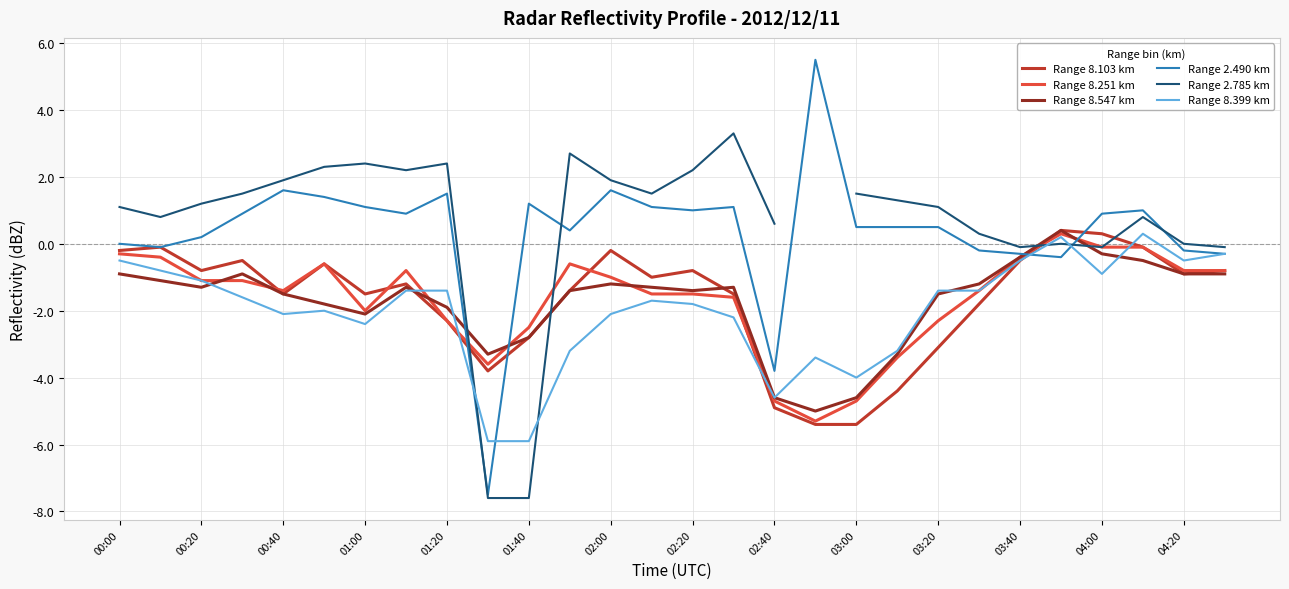

Rank the series by their maximum value, from lowest to highest.

Range 8.251 km, Range 8.399 km, Range 8.103 km, Range 8.547 km, Range 2.785 km, Range 2.490 km